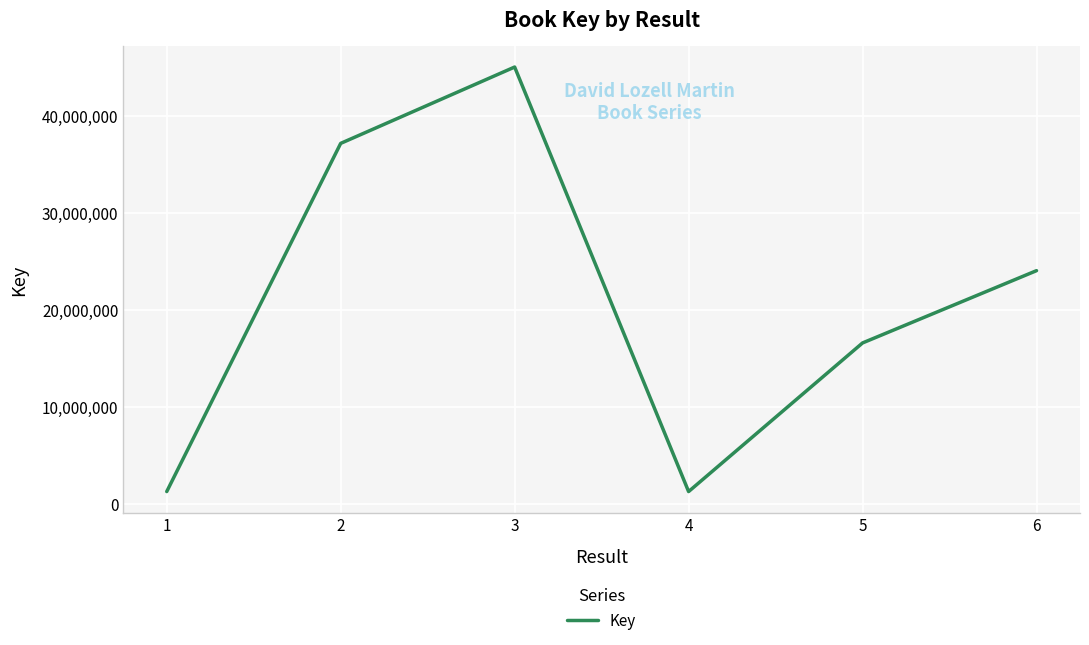

Where is the data nearest to the value 23152366?

6